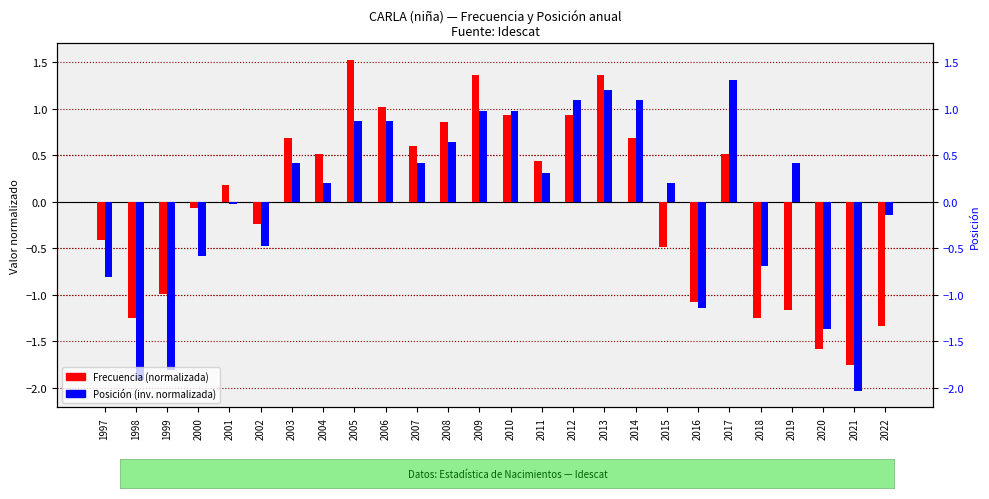

How many bars are there in each group?

2